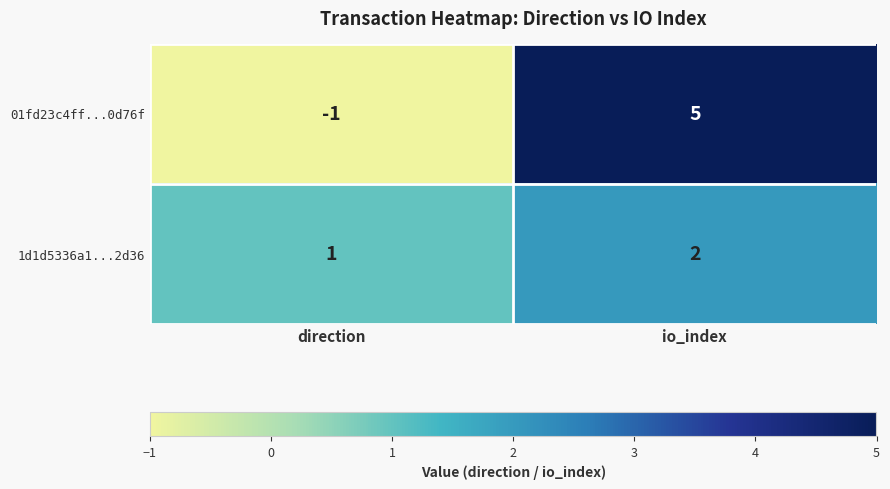

What is the difference between the maximum and minimum values in the 01fd23c4ff...0d76f series?

6